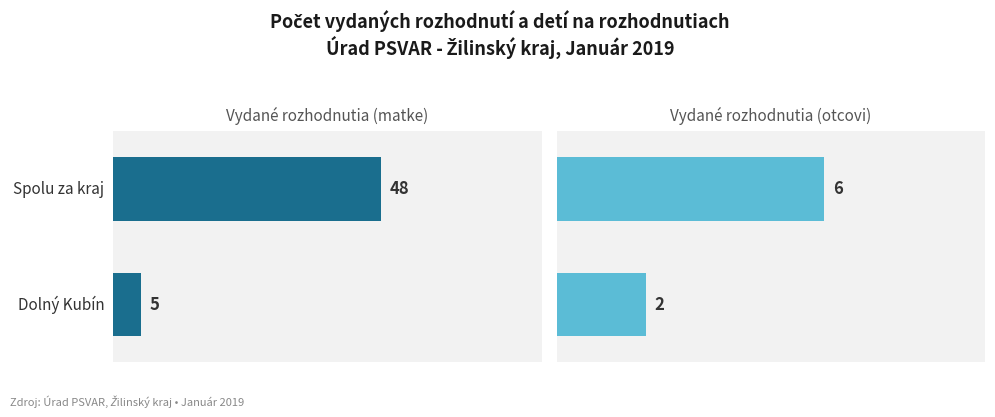

What is the total value across all series at Spolu za kraj?

54